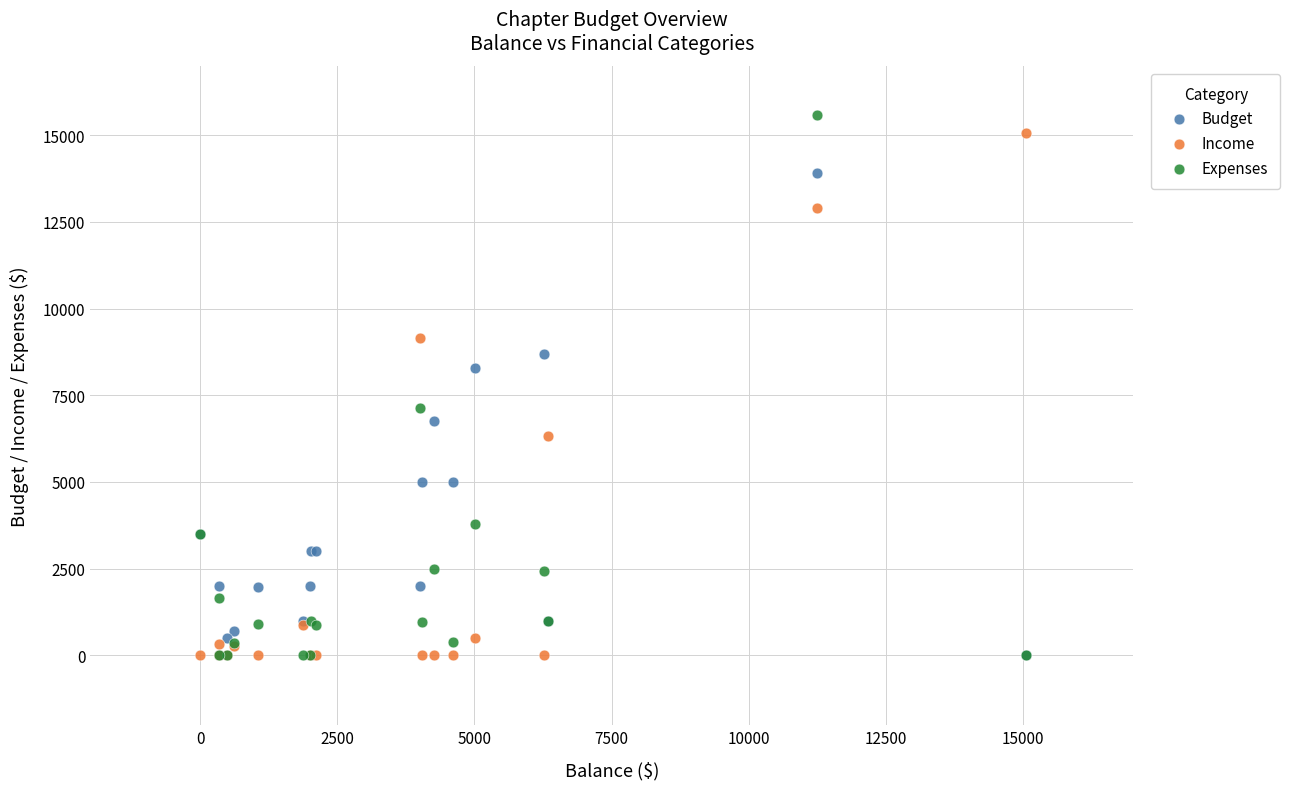

In the Income series, what Y value is closest to 7535?

6338.6